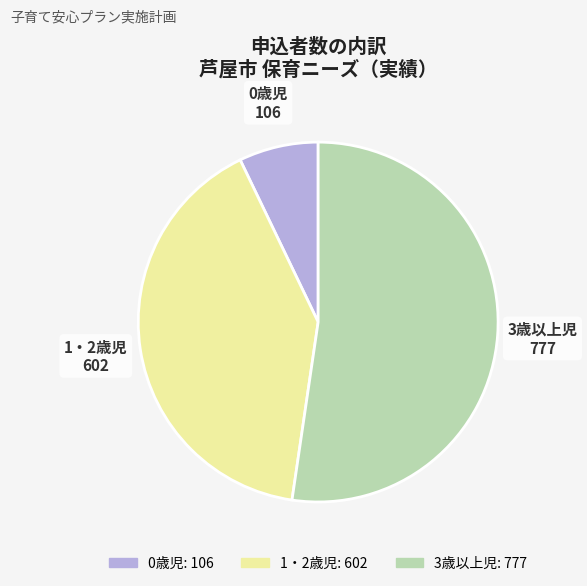

Combined, do 0歳児 and 3歳以上児 account for over 50%?

Yes